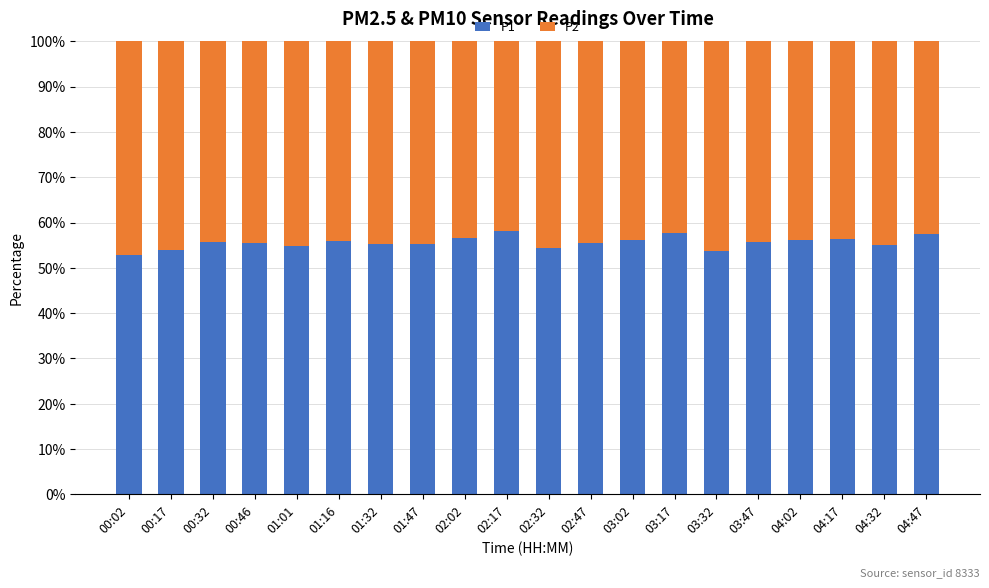

What is the difference between the P1 values at 04:02 and 00:17?

2.0